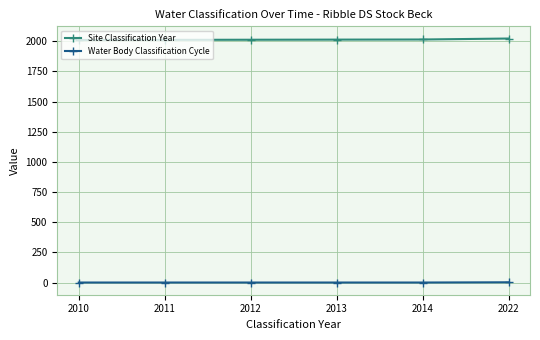

Is the value of Site Classification Year at 2013 greater than the value of Water Body Classification Cycle at 2010?

Yes